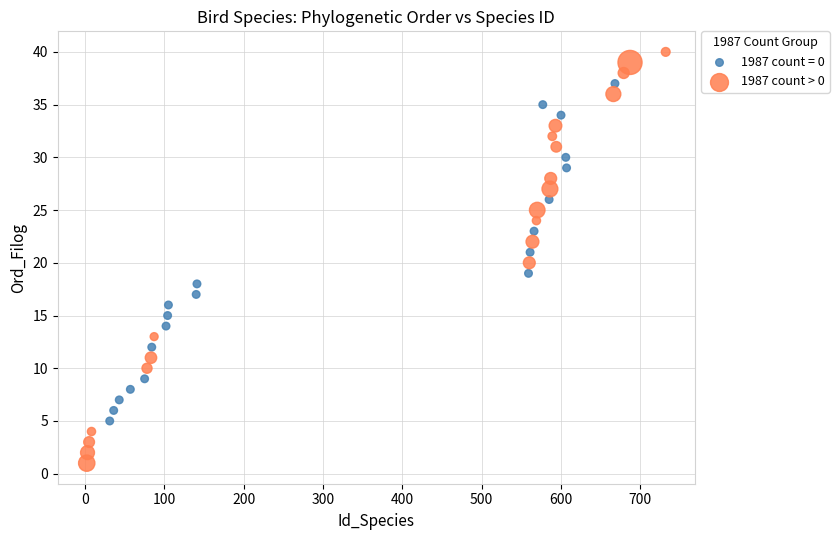

Which series contains the lowest Y value?

1987 count > 0